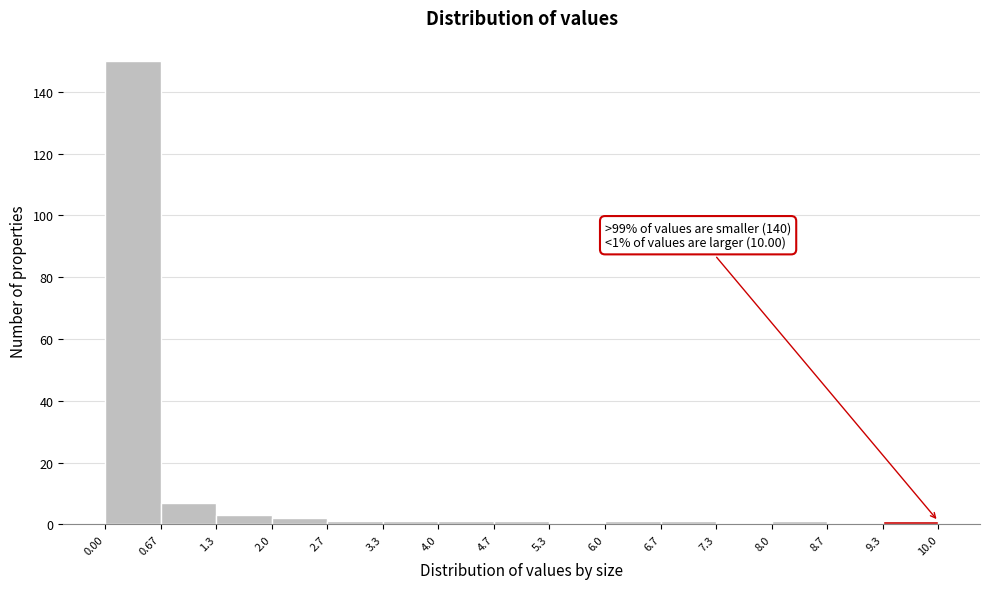

Which range on the x-axis has the tallest bar?

0.00 to 0.67